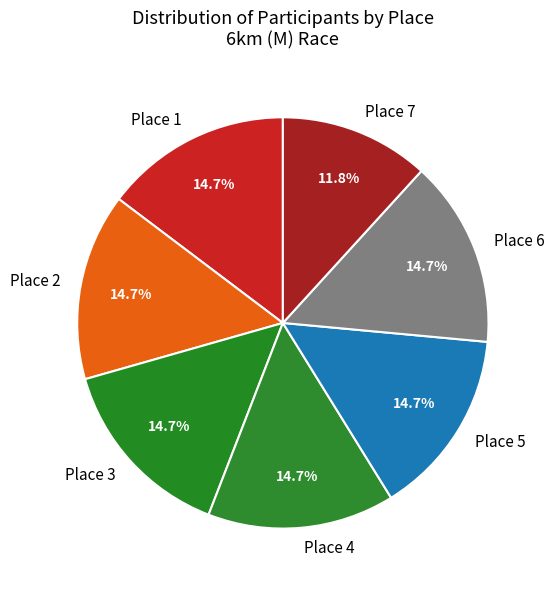

What percentage do Place 1 and Place 3 together represent?

29.4%